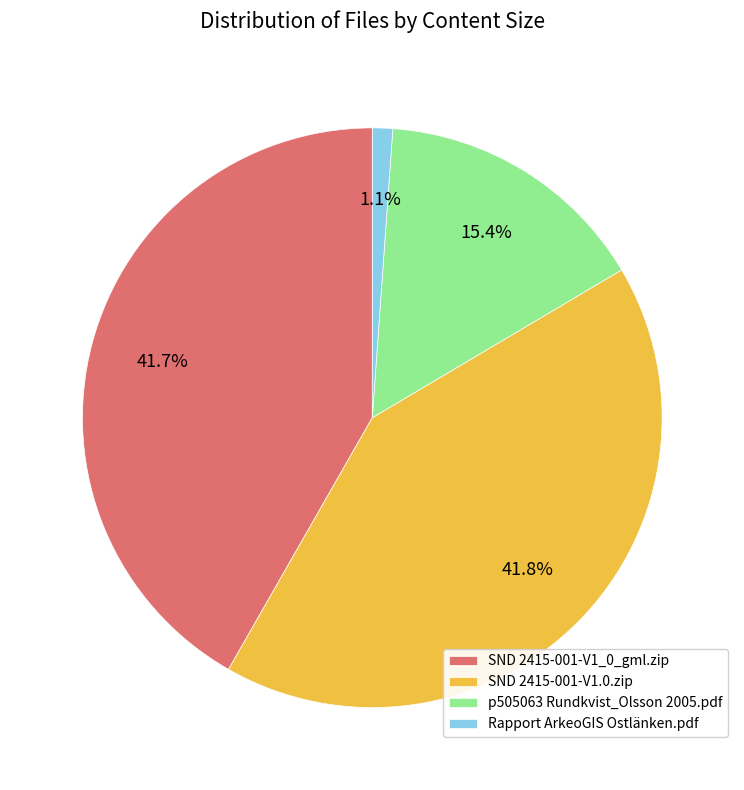

Is it true that Rapport ArkeoGIS Ostlänken.pdf is 12% of the pie?

False